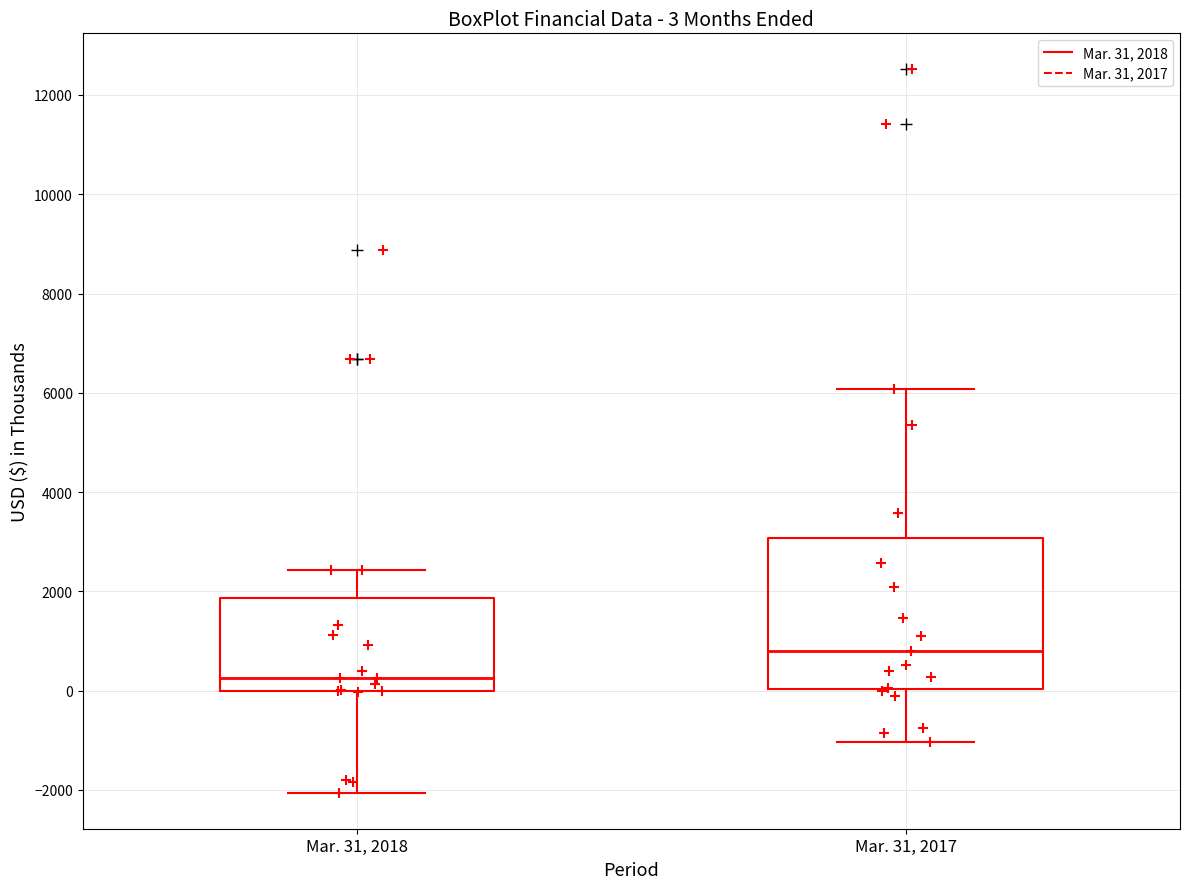

Which box has the highest median line?

Mar. 31, 2017